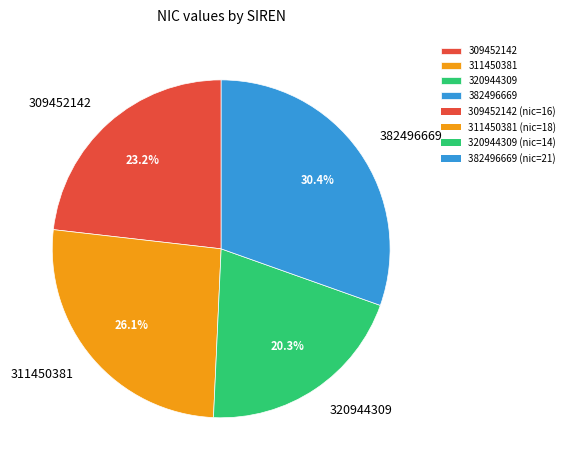

What percentage is the 309452142 slice, to the nearest percent?

23%